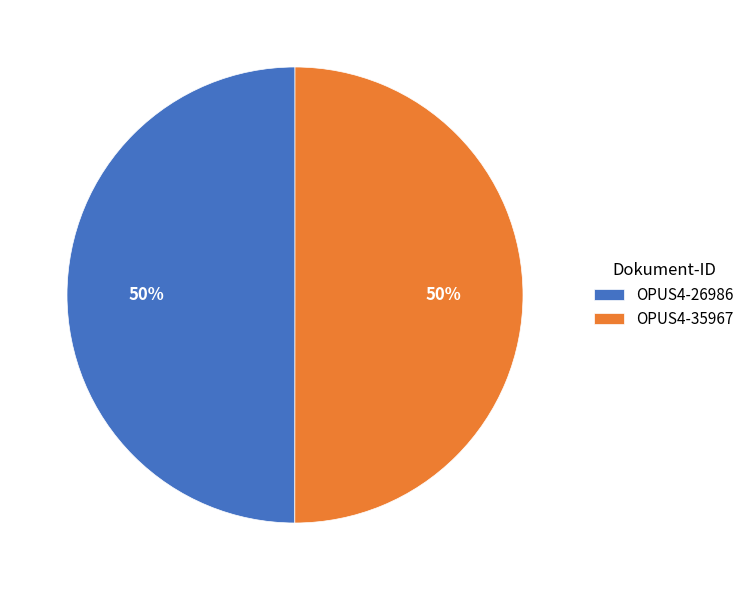

To the nearest percent, what portion does OPUS4-35967 represent?

50%